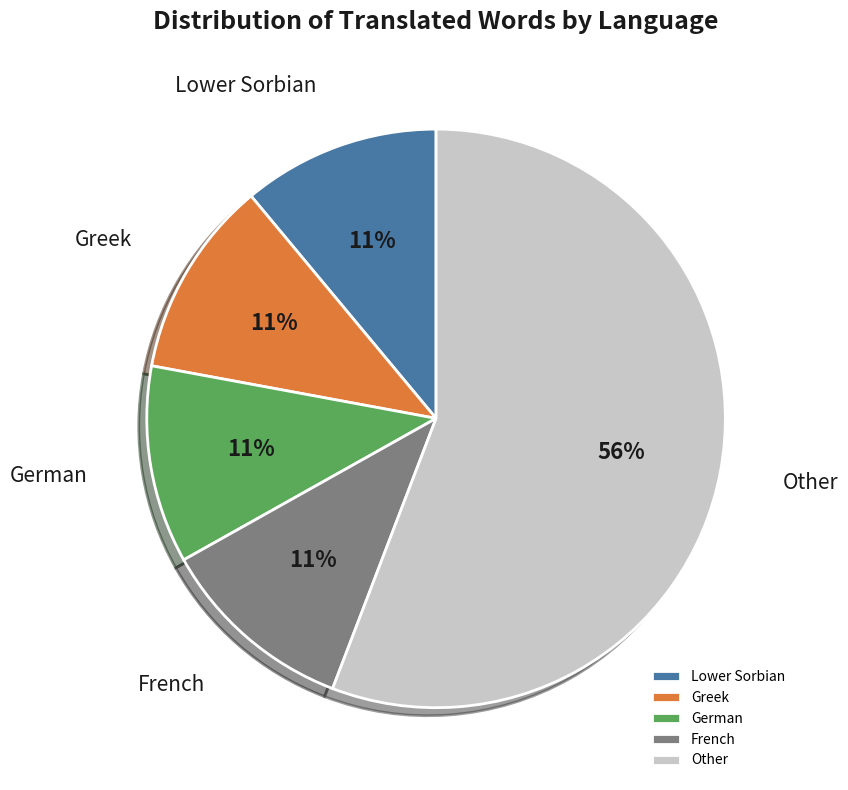

Combined, do French and German account for over 50%?

No